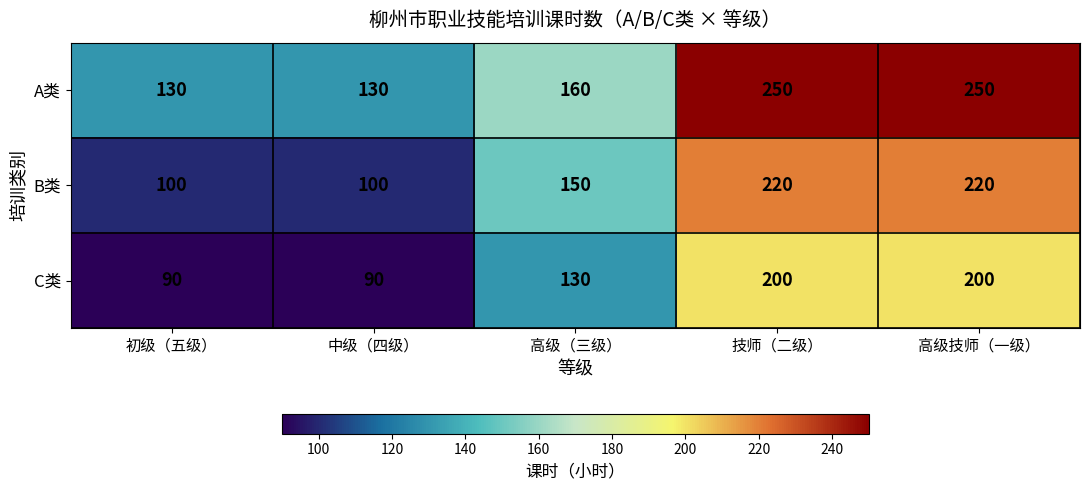

What is the smallest value displayed?

90